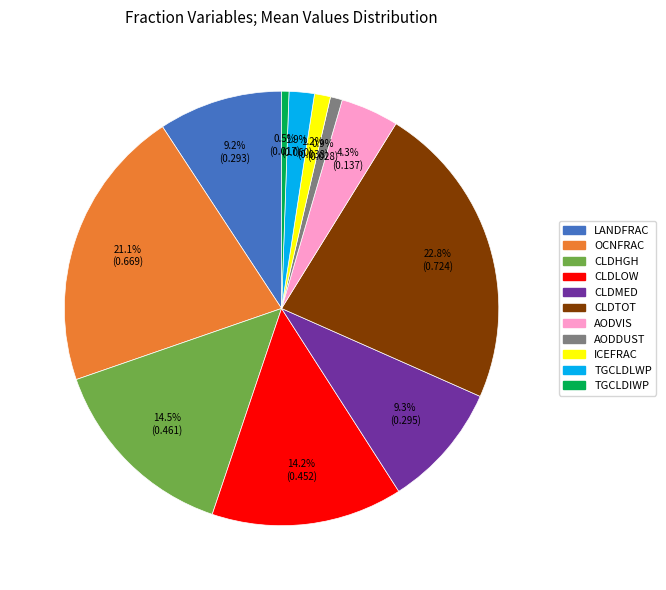

Which category has the biggest portion of the pie?

CLDTOT